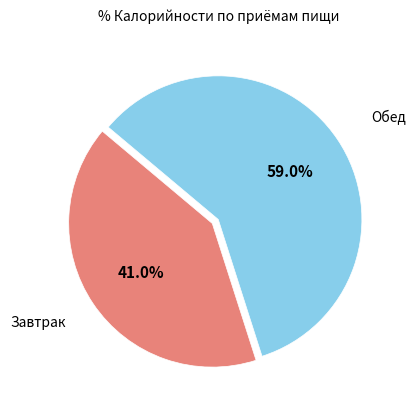

Does any single category account for the majority?

Yes